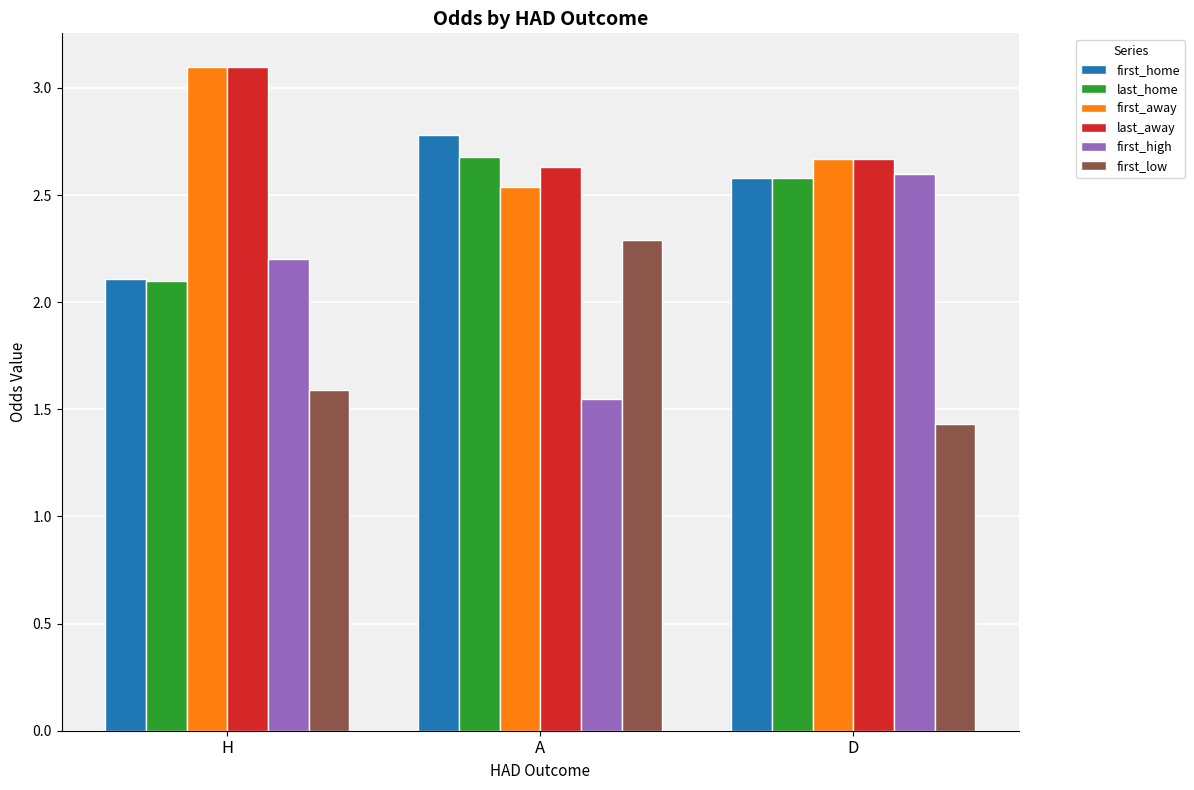

List the labels in order of first_low value, largest first.

A, H, D